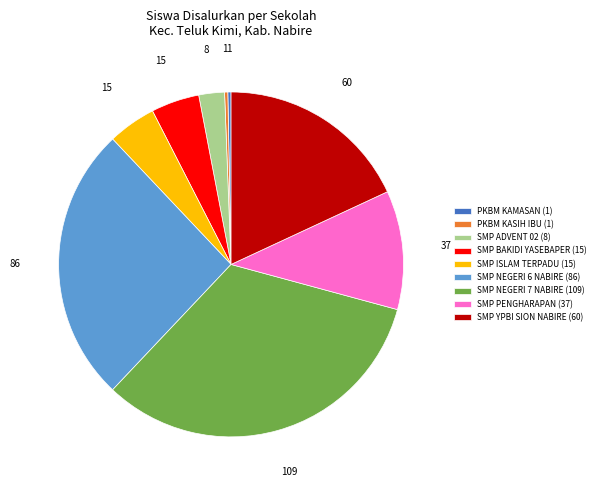

True or false: SMP NEGERI 6 NABIRE accounts for 26% of the total.

True